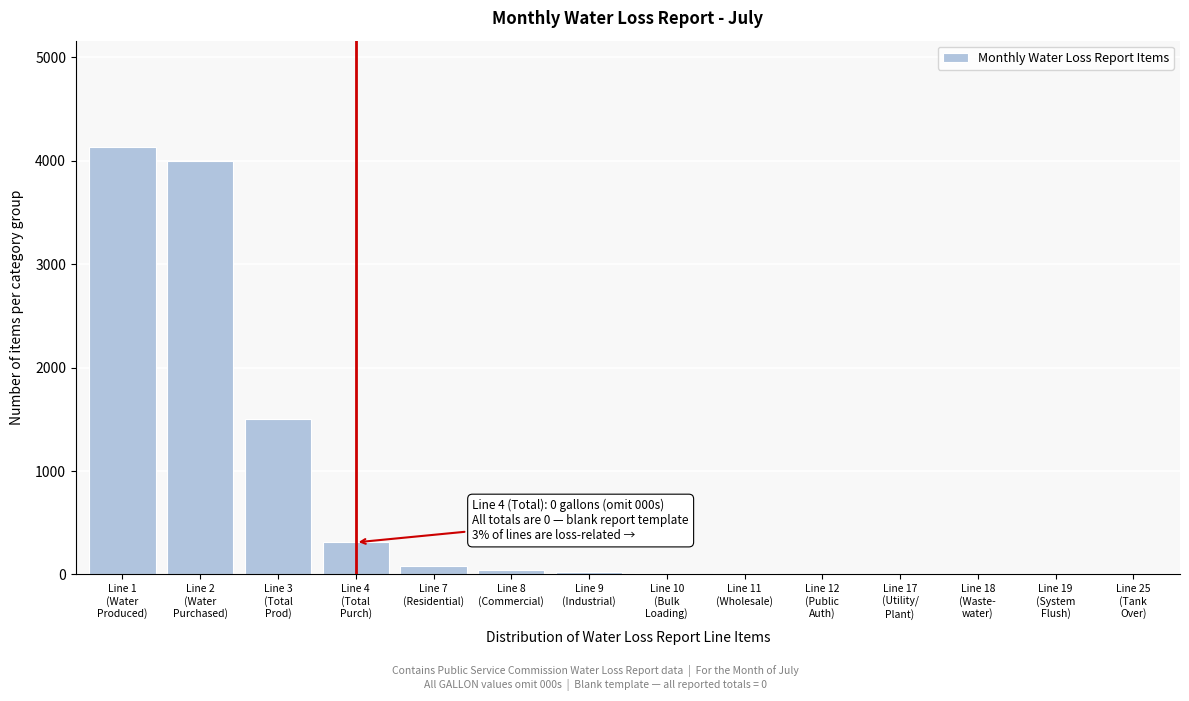

What is the sum of all values?

10127